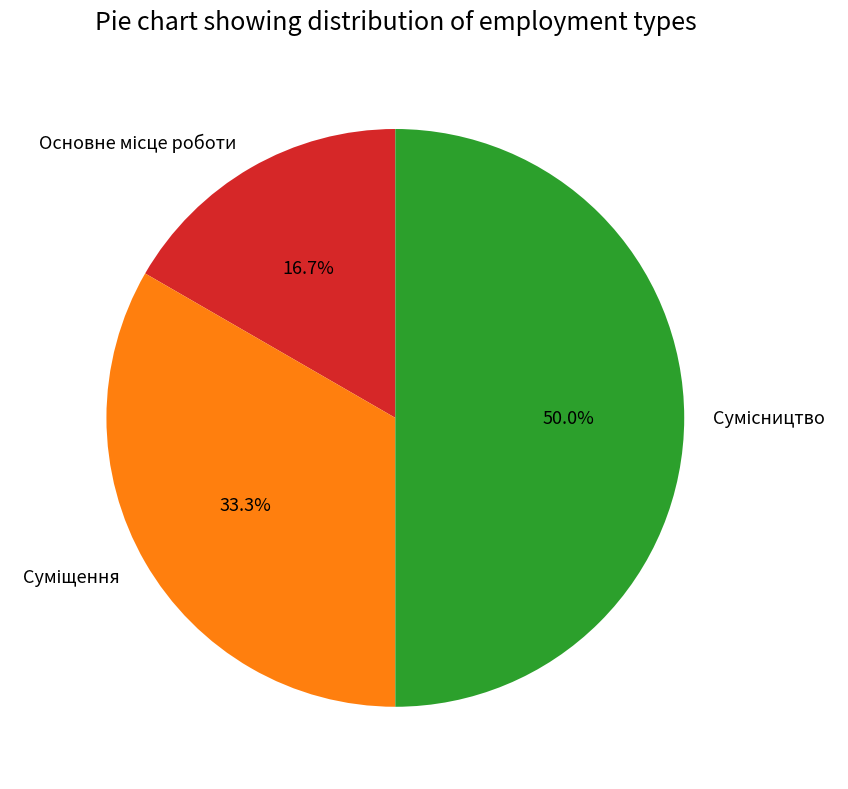

Approximately how many times larger is the value at Основне місце роботи compared to Суміщення?

0.5